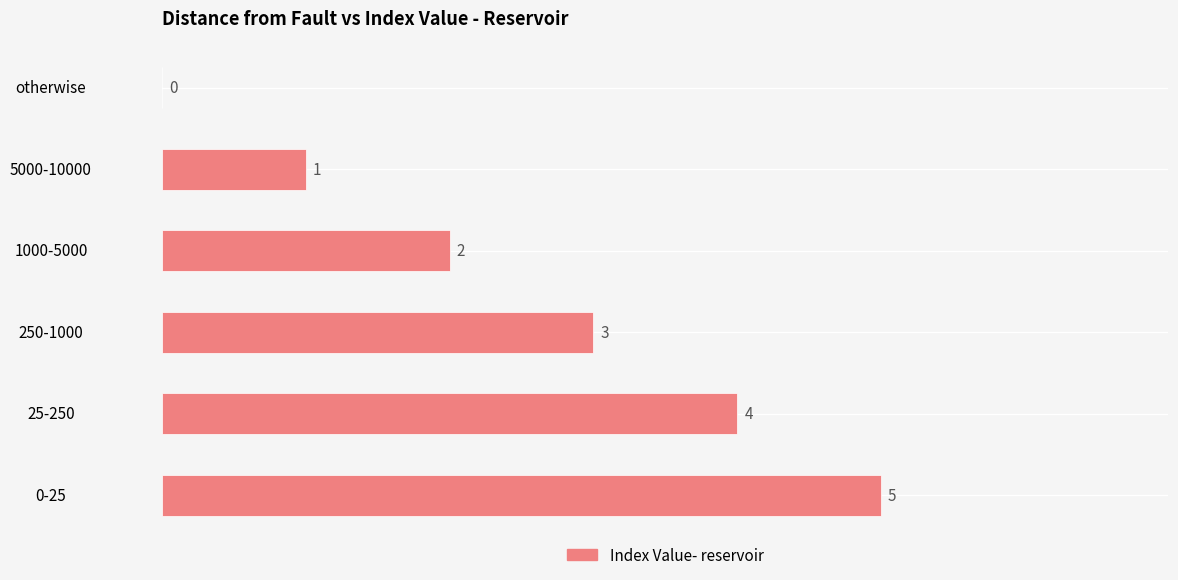

Are the bars horizontal?

Yes